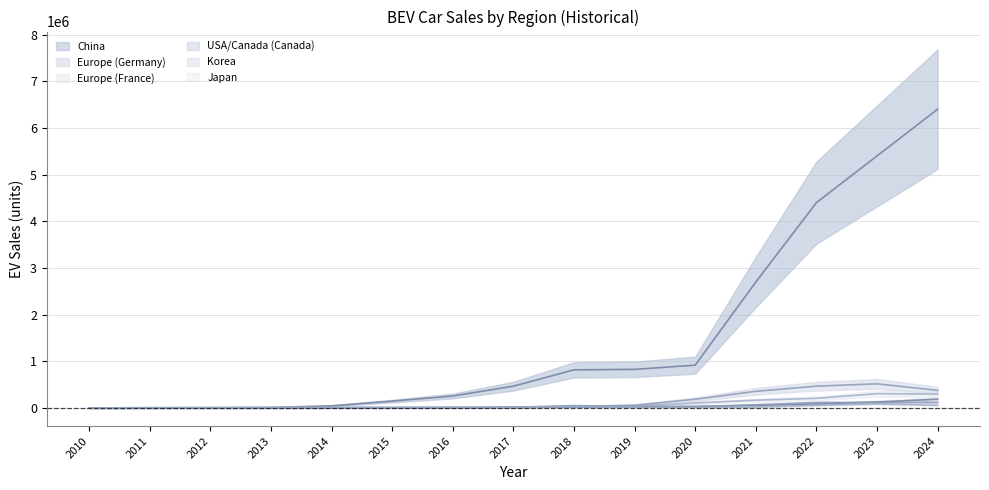

What is the value of the Europe (France) point at the 6th from the left?

18000